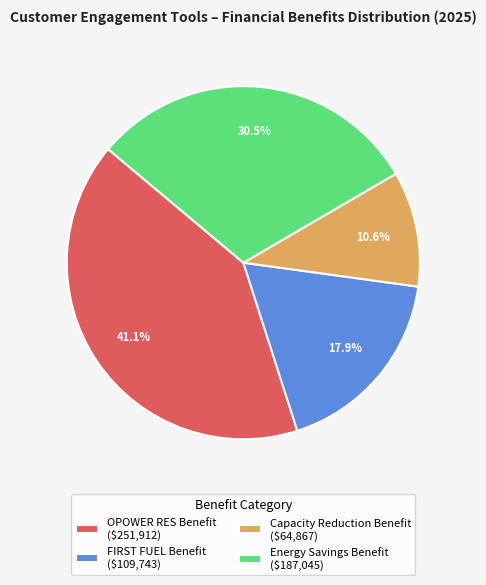

Which category has the biggest portion of the pie?

OPOWER RES Benefit